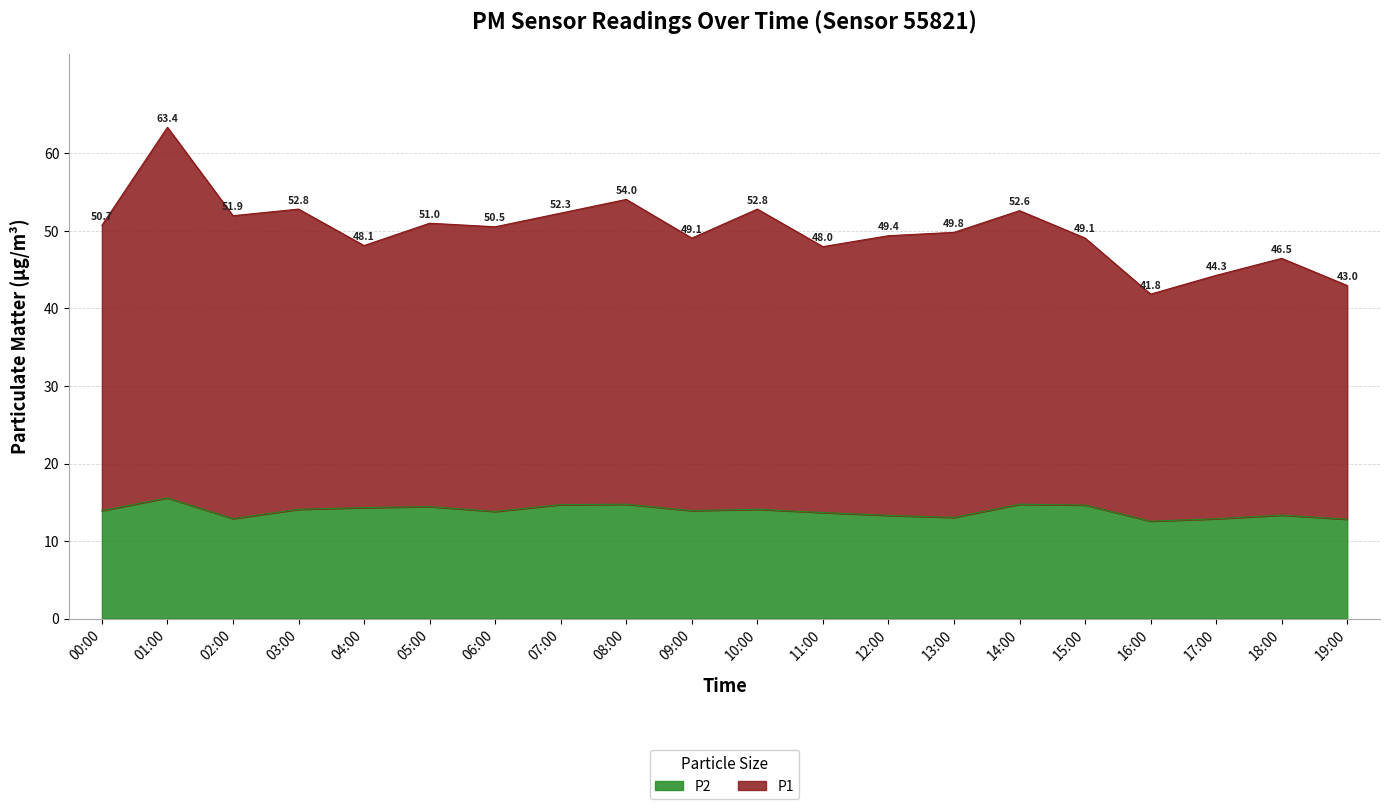

What is the value of the P1 point at the 5th from the left?

48.1